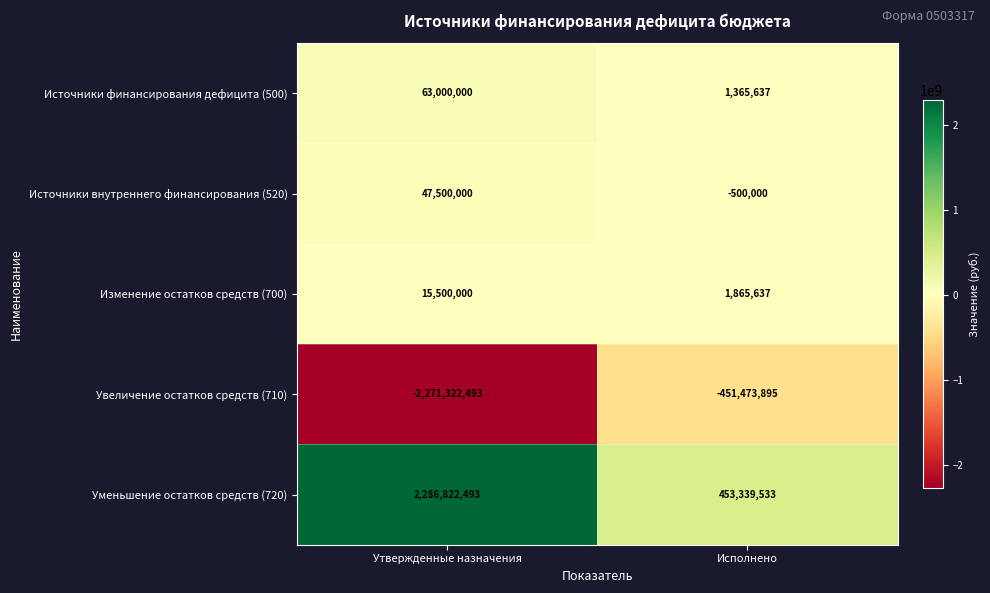

What is the sum of all Уменьшение остатков средств (720) values?

2740162026